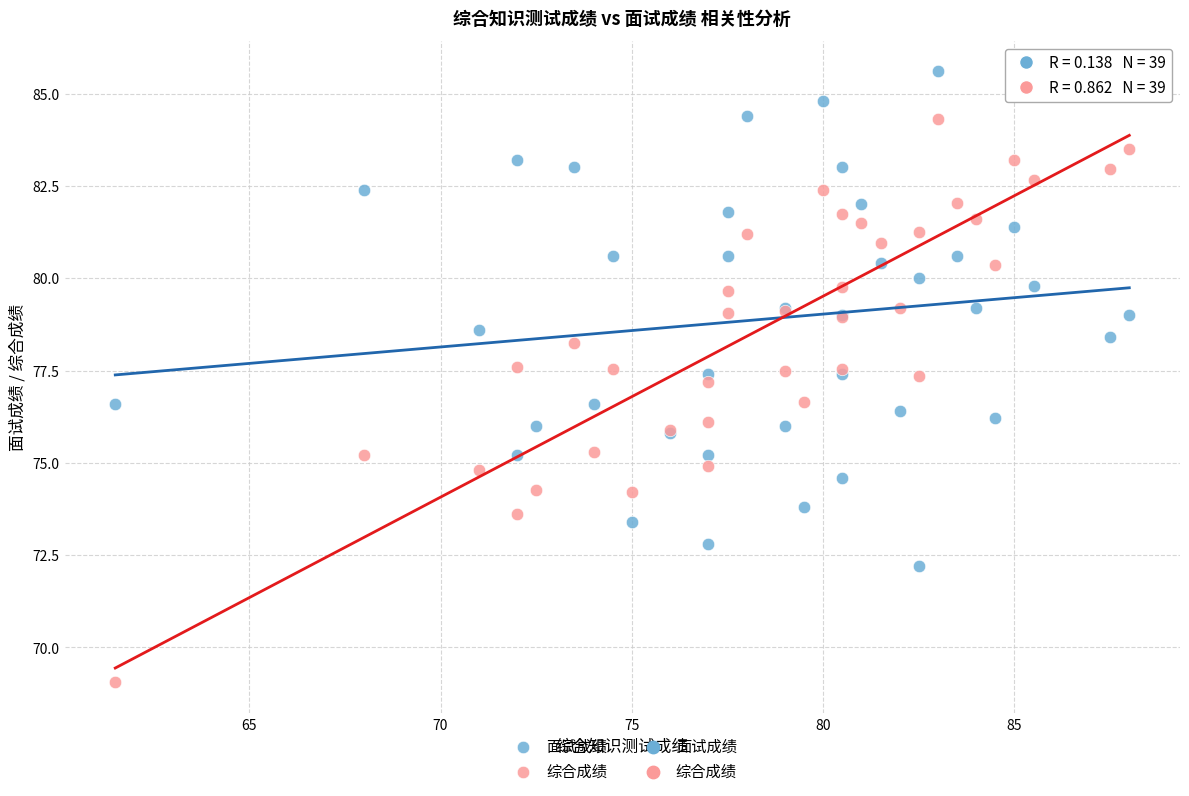

Which series reaches the minimum Y coordinate?

综合成绩